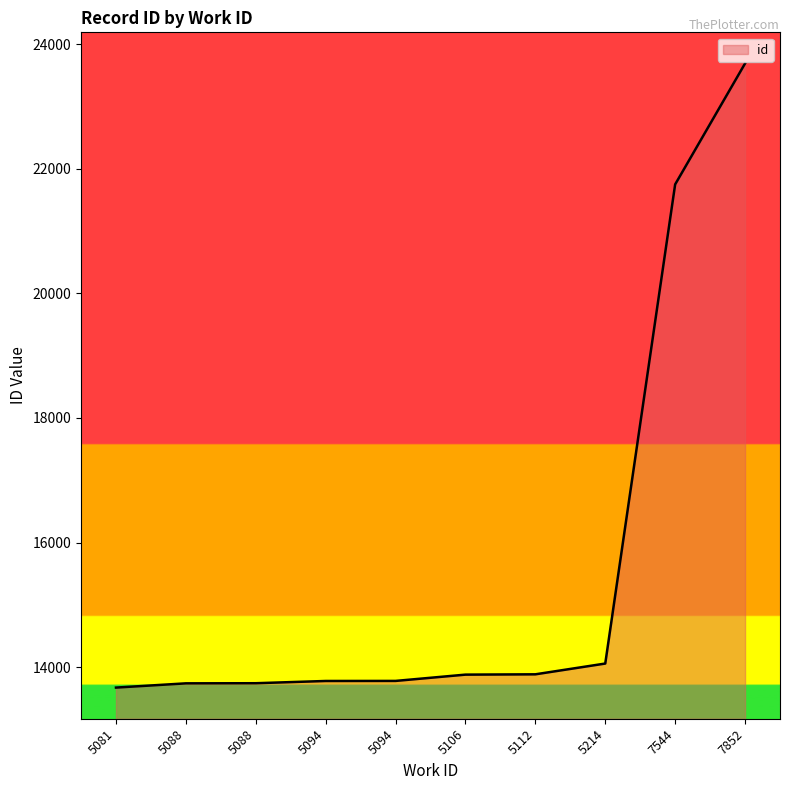

What is the difference between the maximum and second lowest values?

9951